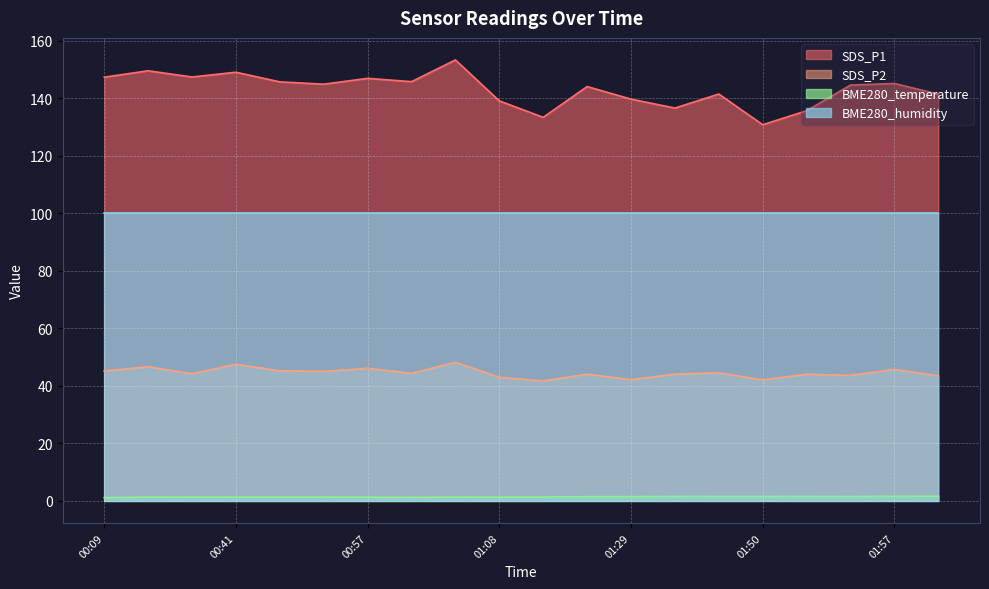

What is the maximum value for BME280_temperature?

1.6